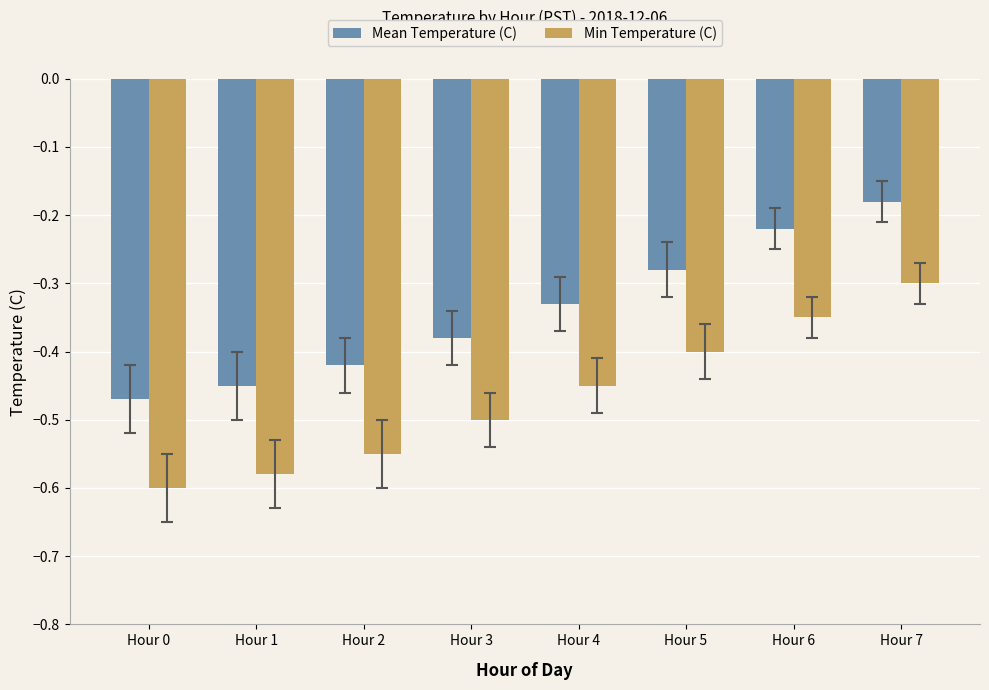

At which label does Min Temperature (C) reach its minimum?

Hour 0